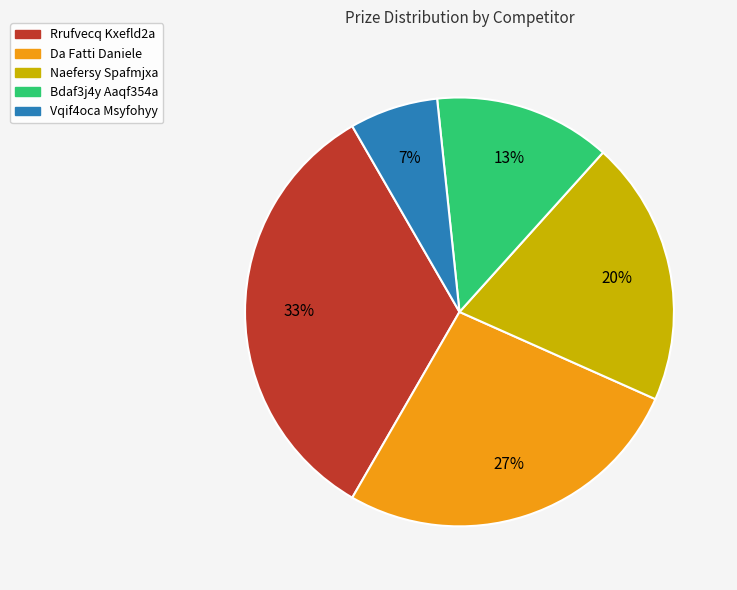

To the nearest percent, what is the average slice percentage?

20%